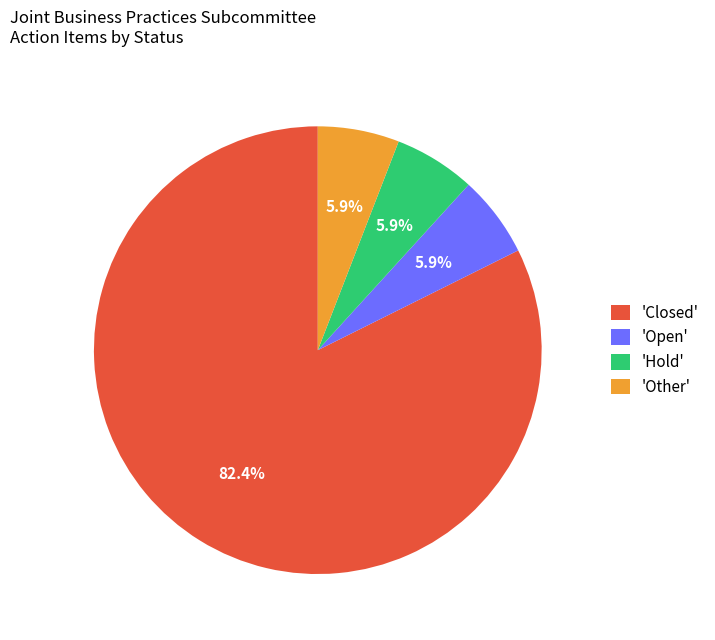

Is there any slice that represents more than half of the pie?

Yes